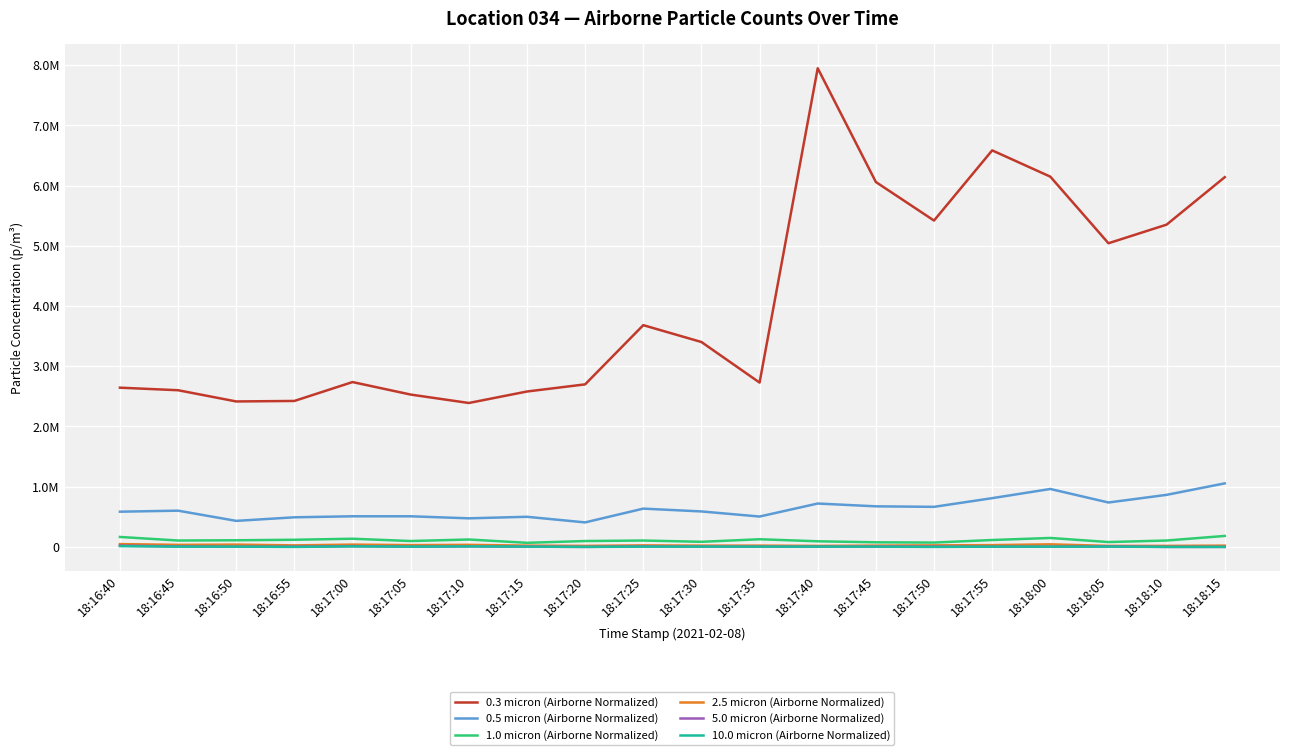

What is the difference between the maximum and minimum values in the 2.5 micron (Airborne Normalized) series?

29664.4